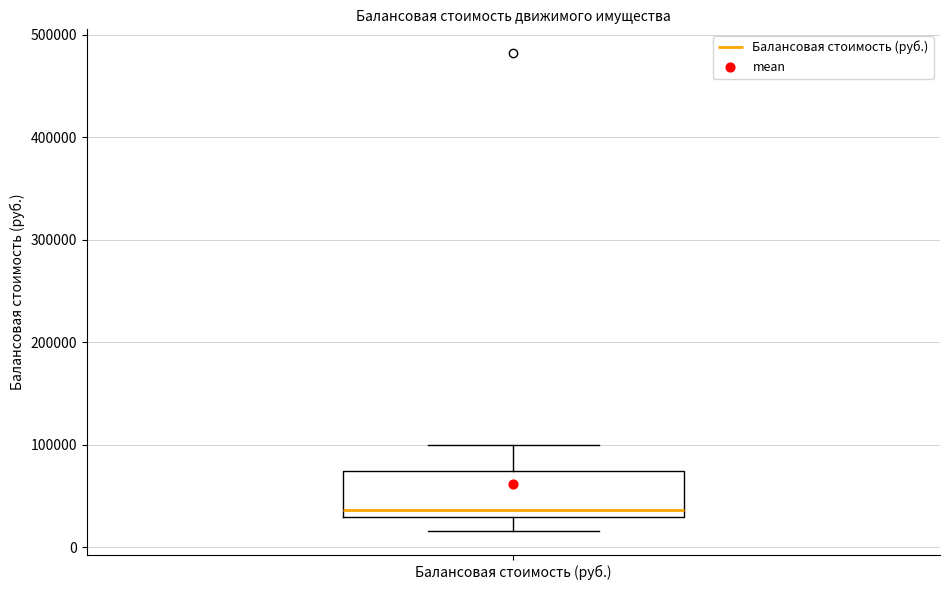

Read this box plot against the y-axis: the position of the median line, the range covered by the box, and the ends of both whiskers. The values are not printed on the chart, so give them approximately, as read against the axis.

median 40000, box 30000 to 70000, whiskers 20000 to 100000